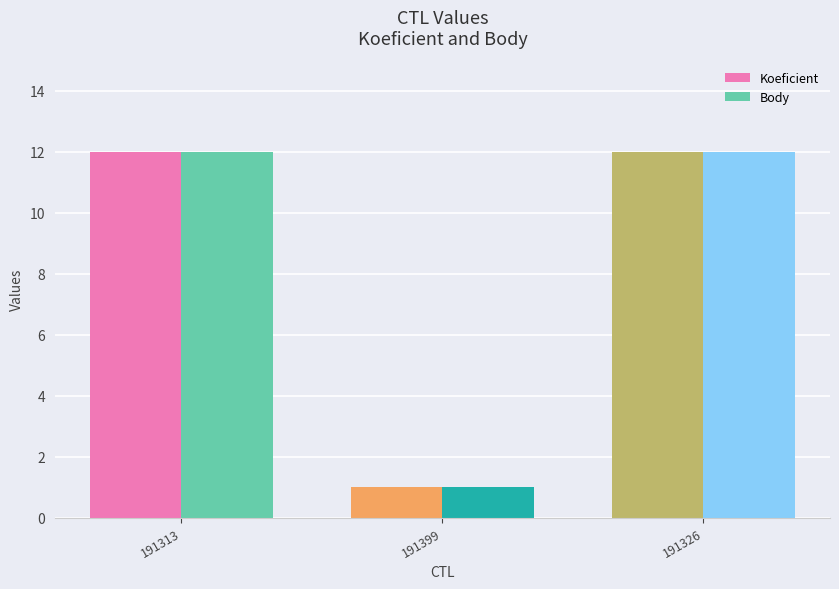

What are all the series names shown in the legend?

Koeficient, Body